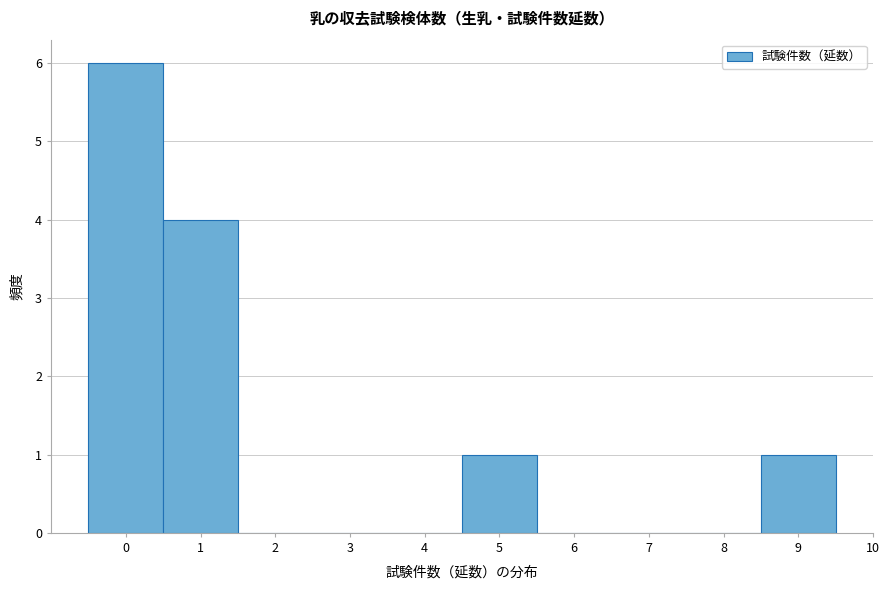

What is the height of the bar covering 8.5 to 9.5 on the x-axis? The values are not printed on the chart, so give them approximately, as read against the axis.

1